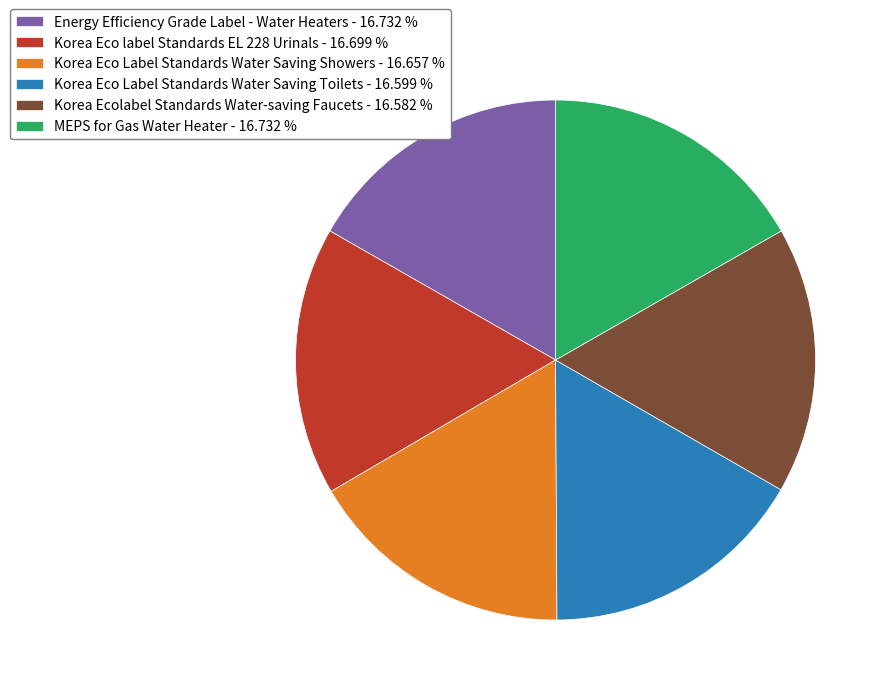

Does Korea Eco Label Standards Water Saving Toilets account for over 50% of the chart?

No